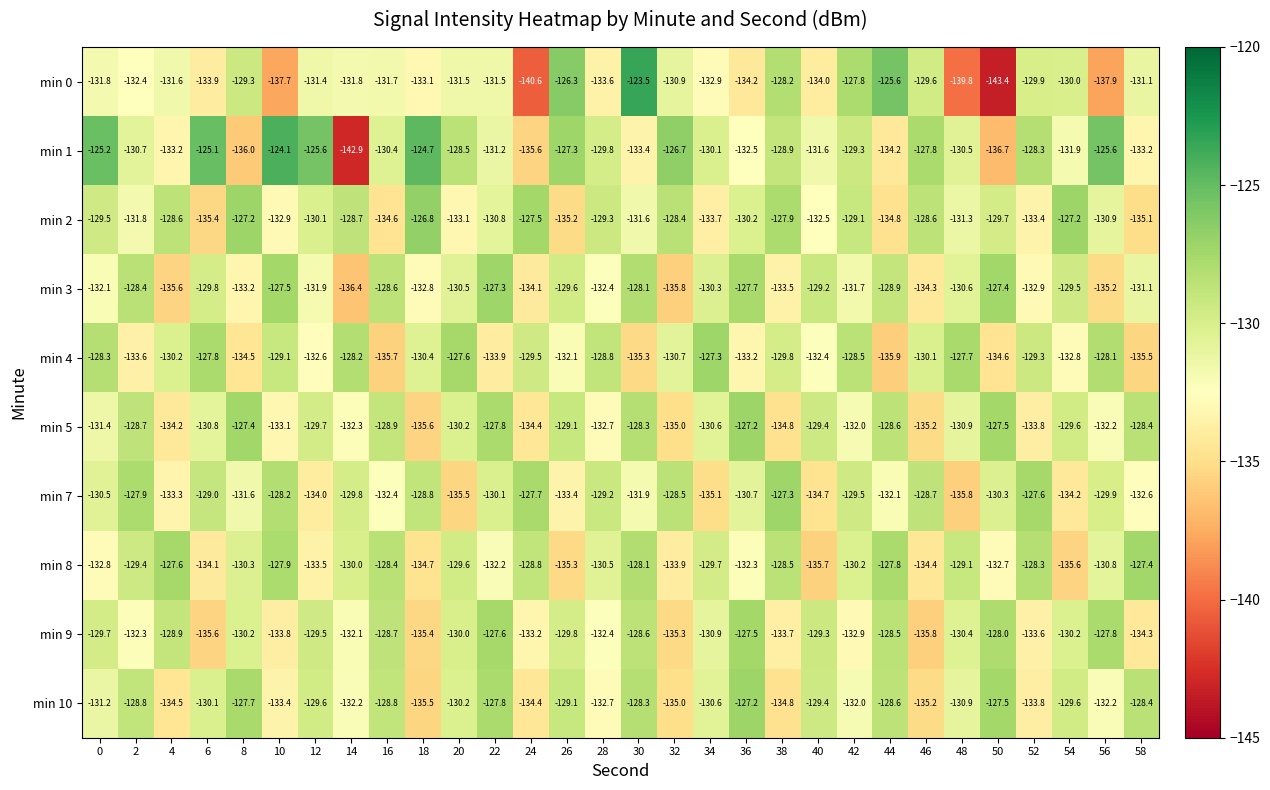

What is the sum of all min 3 values?

-3936.4